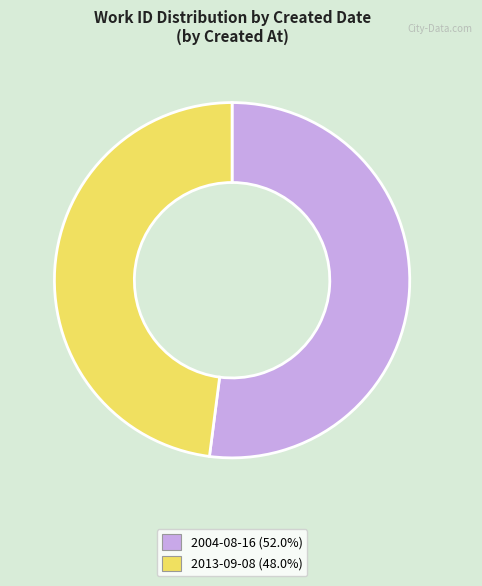

Is there any slice that represents more than half of the pie?

Yes